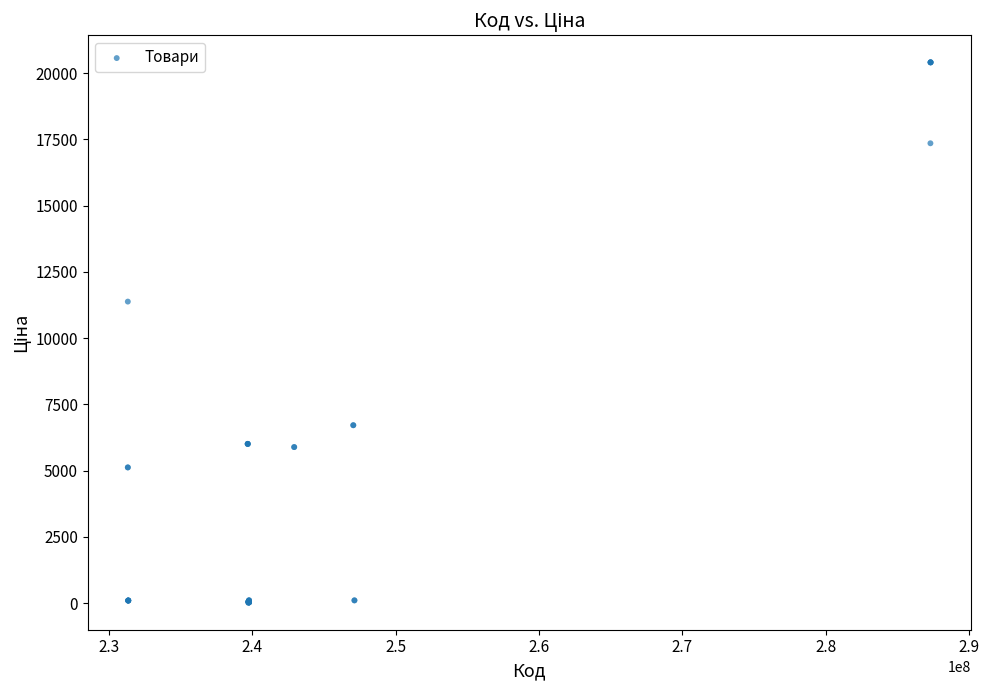

What Y value in the scatter plot is closest to 10211?

11378.7